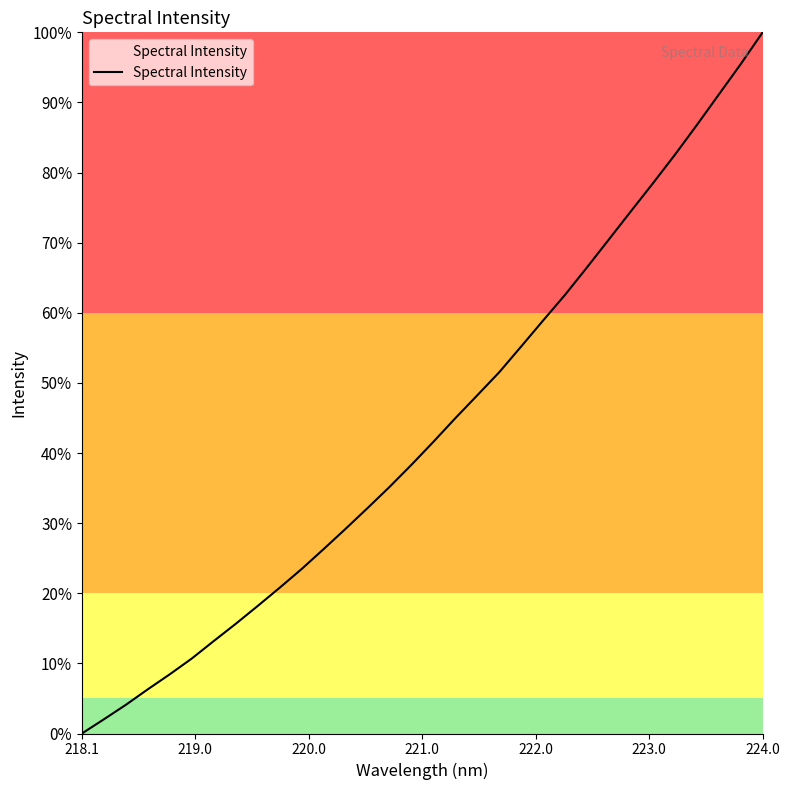

What is the value of the 23rd point from the left?

62.6